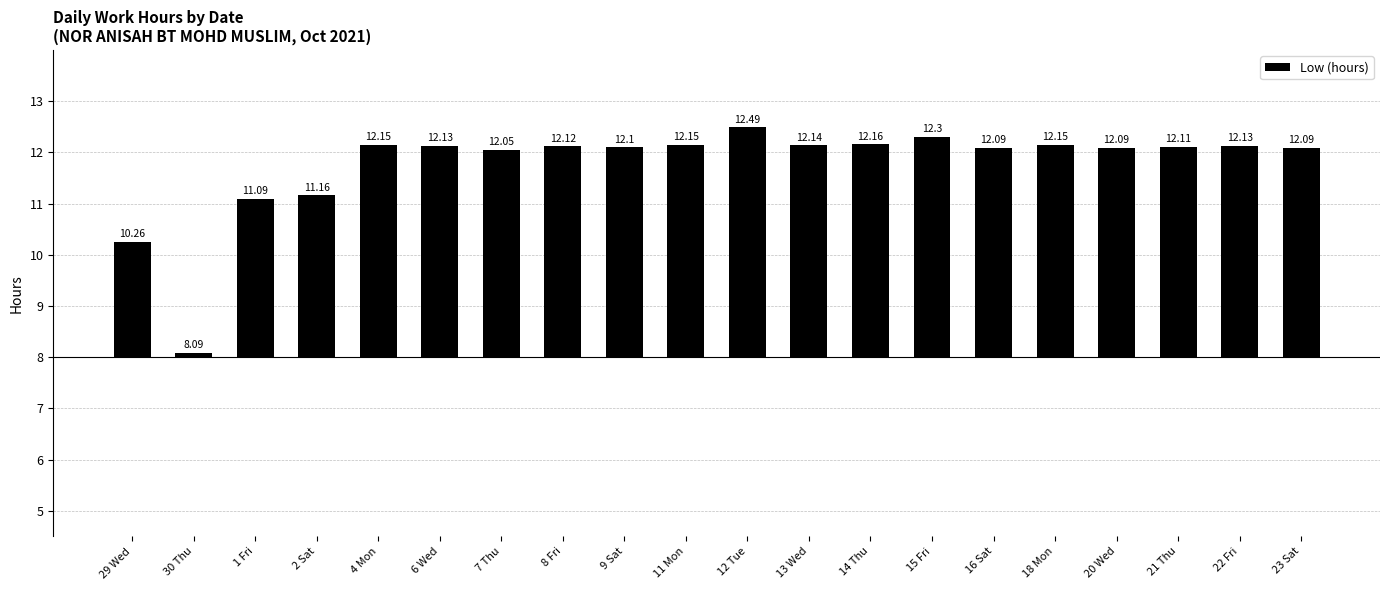

Does the chart contain any negative values?

No